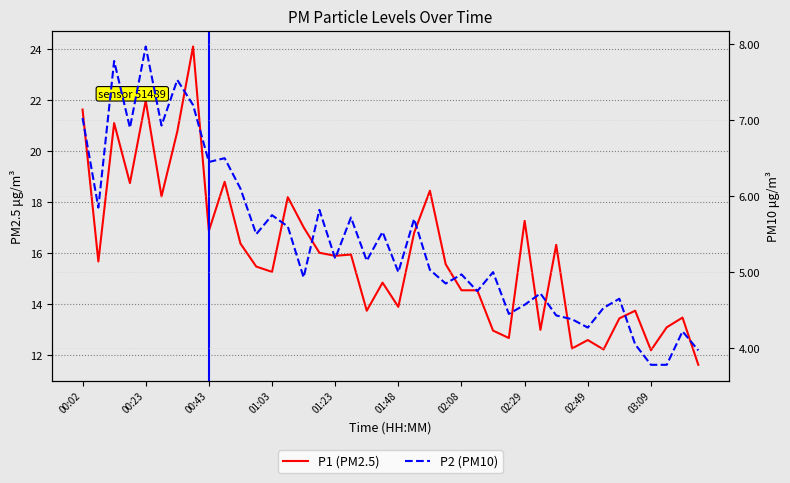

Count the number of categories in the chart.

40